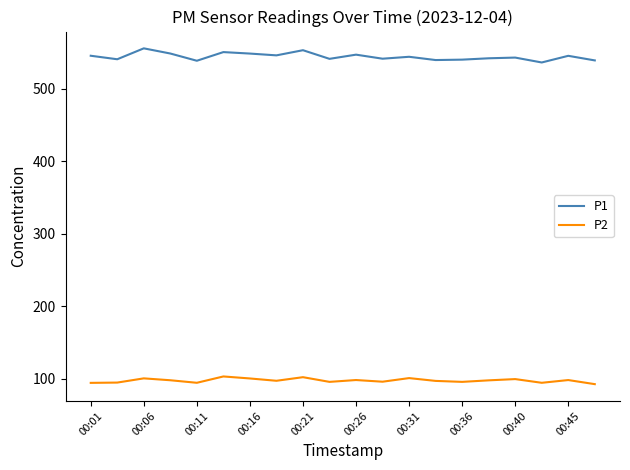

Which series has the largest total across all categories?

P1